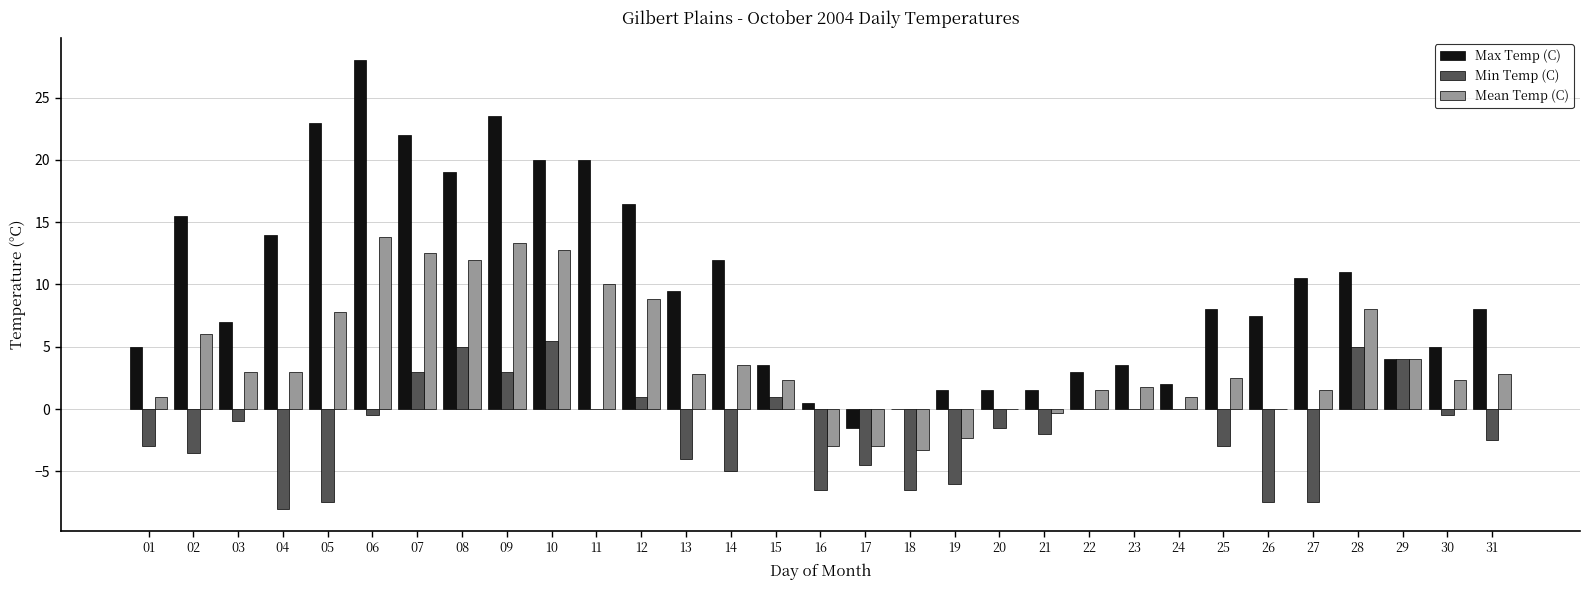

What is the maximum value shown in the chart?

28.0